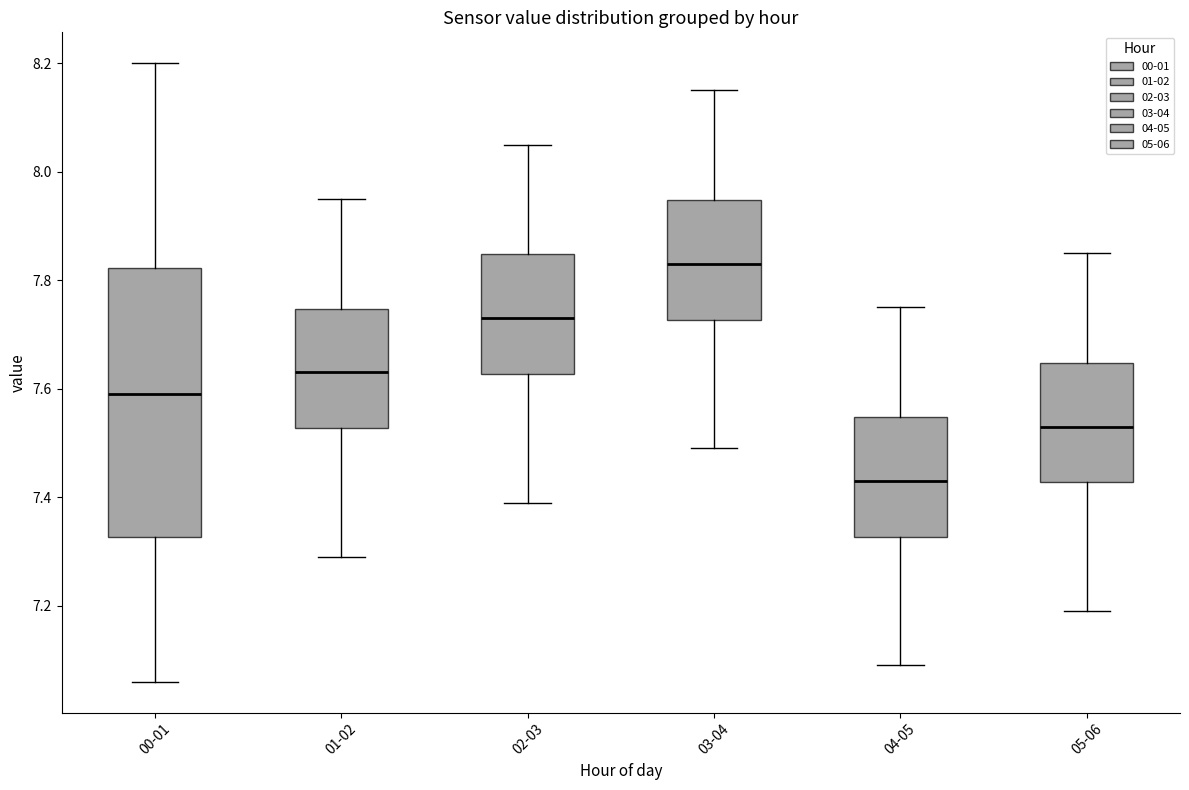

Which box's median line is the lowest?

04-05